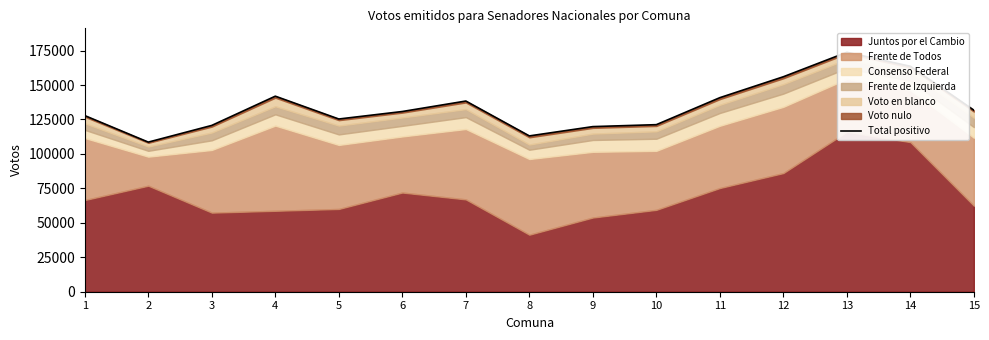

Reading left to right, what are all the values shown in this chart?

1=127801	2=108561	3=120686	4=141892	5=125332	6=130772	7=138367	8=113064	9=119814	10=121225	11=140815	12=155993	13=173753	14=163567	15=131726